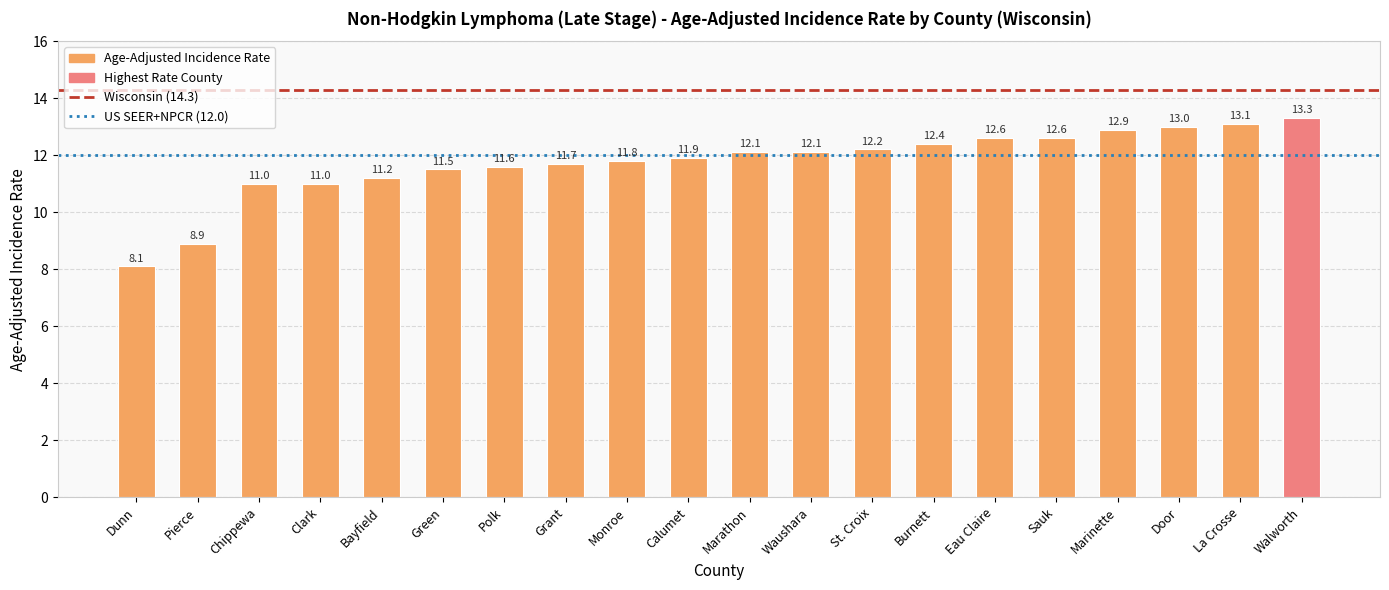

What is the maximum value shown in the chart?

13.3